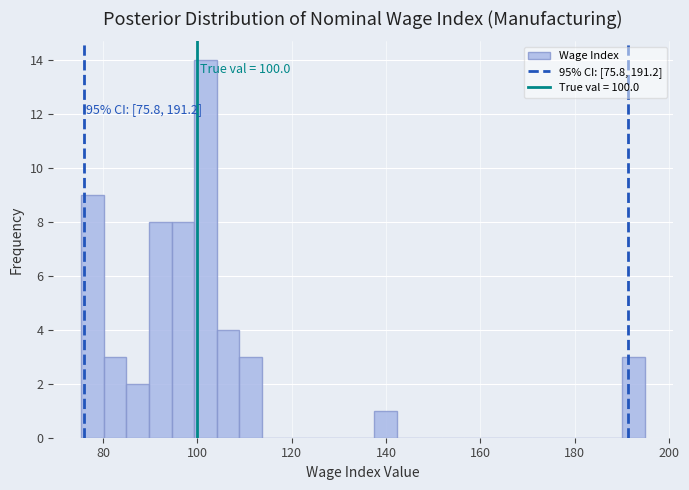

Read against the x-axis, roughly where is the centre of the tallest bar?

102